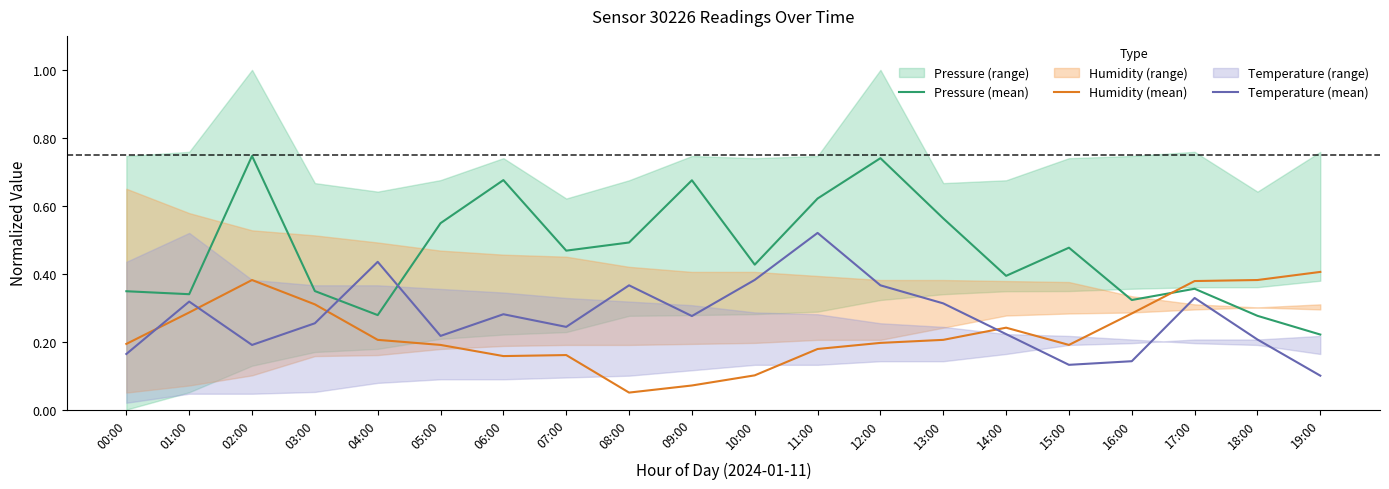

What is the label of the 5th point from the left?

04:00